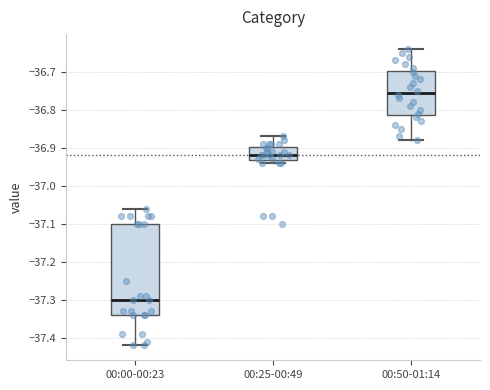

Where does the median line of the box for 00:50-01:14 sit on the y-axis? The values are not printed on the chart, so give them approximately, as read against the axis.

-36.75